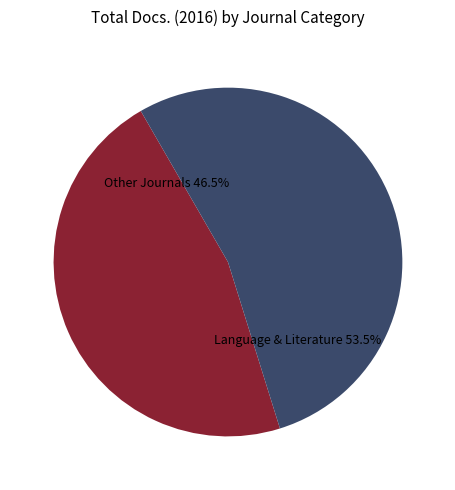

Rank the categories by value from highest to lowest.

Language & Literature, Other Journals